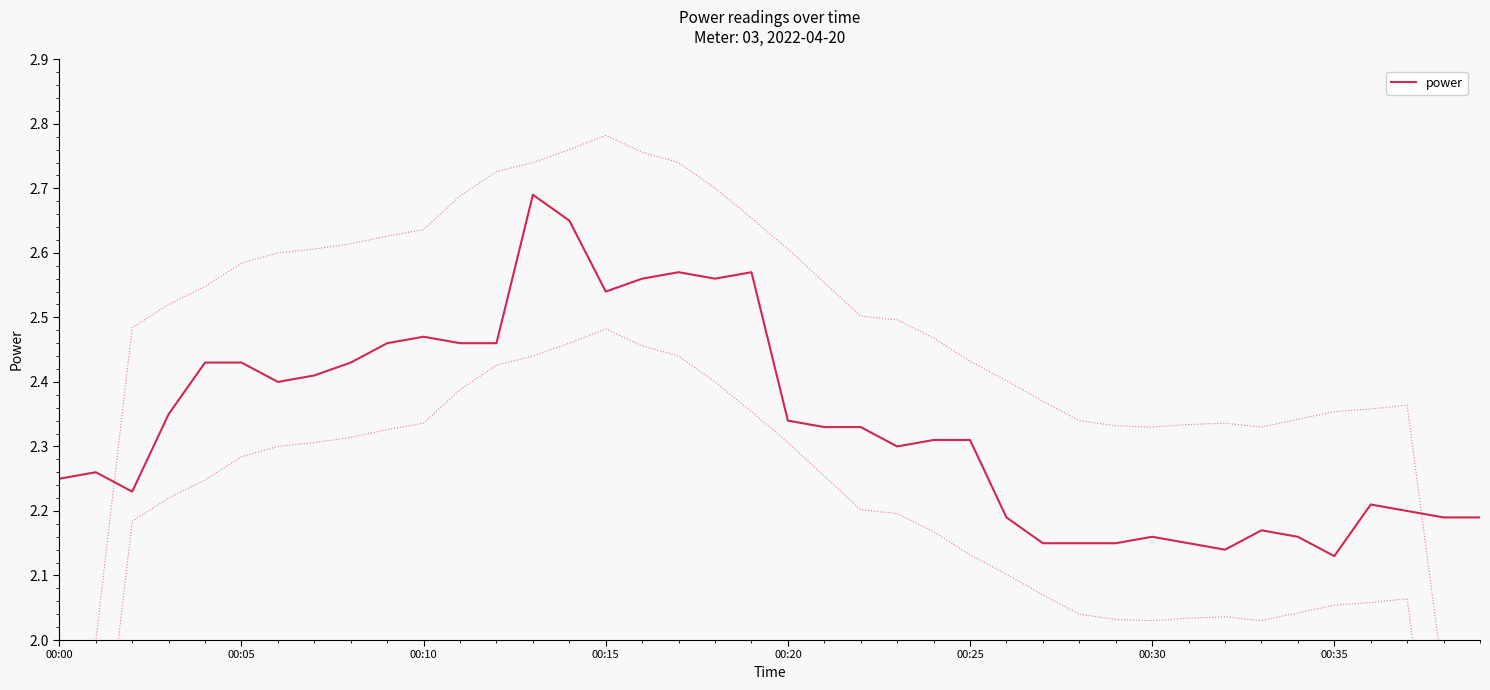

What position from the right is 24?

16